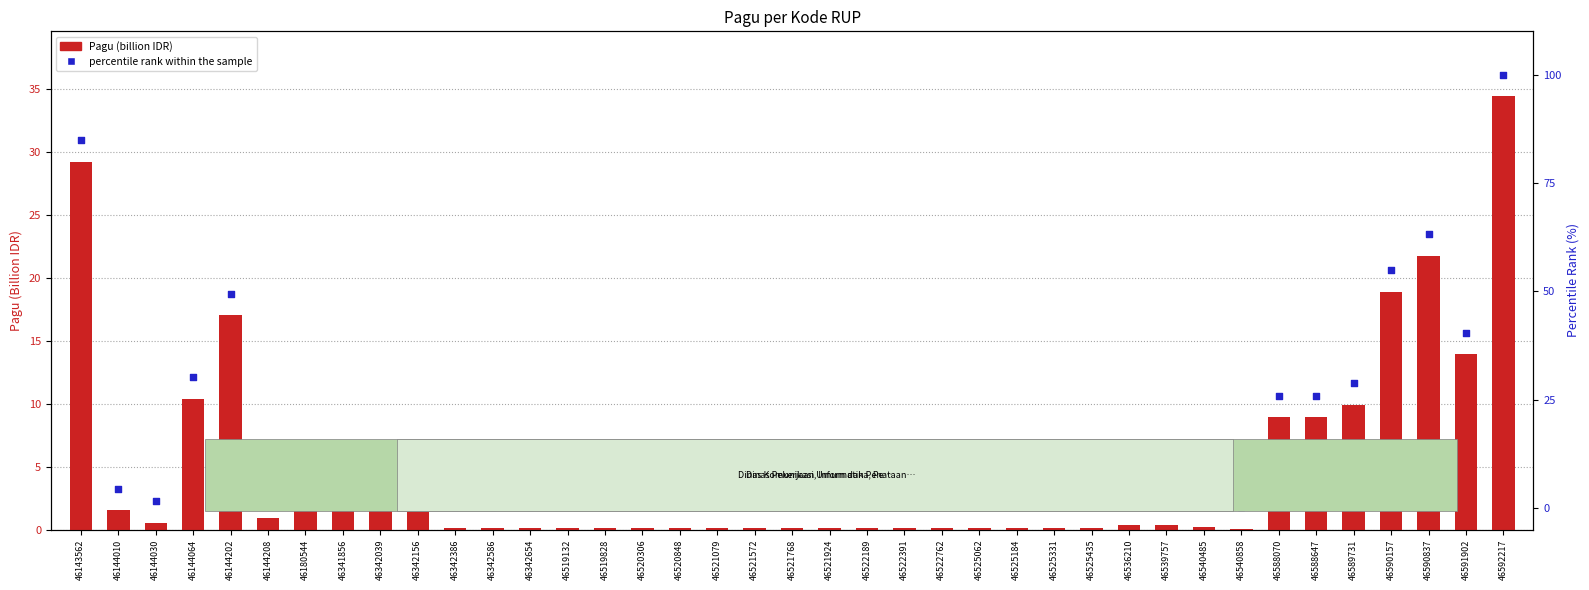

At which category is the sum across all series the highest?

46592217